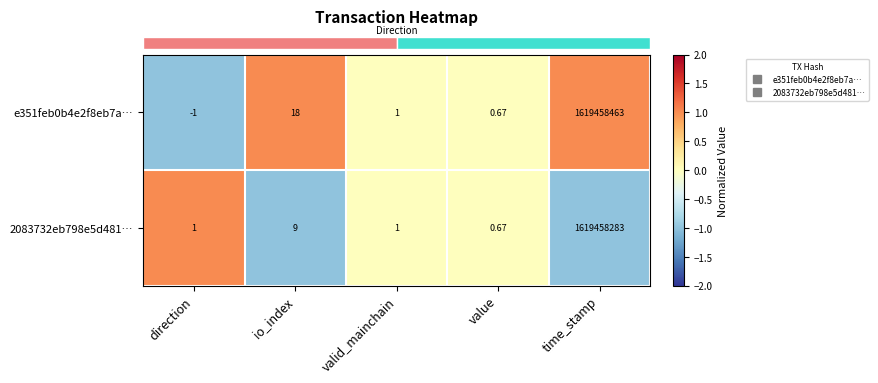

At which category does the chart reach its peak across all series?

time_stamp